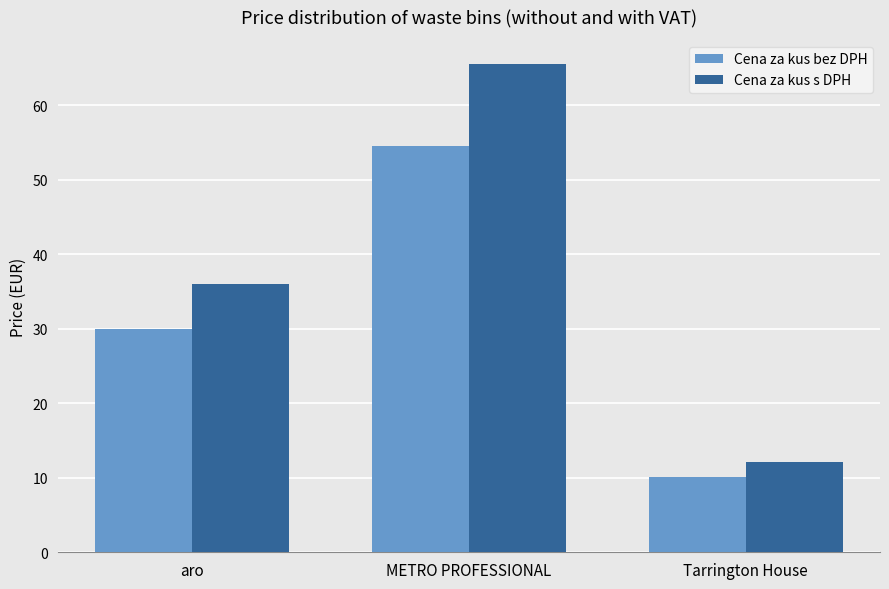

What is the value of the Cena za kus bez DPH bar at the 1st from the left?

30.0